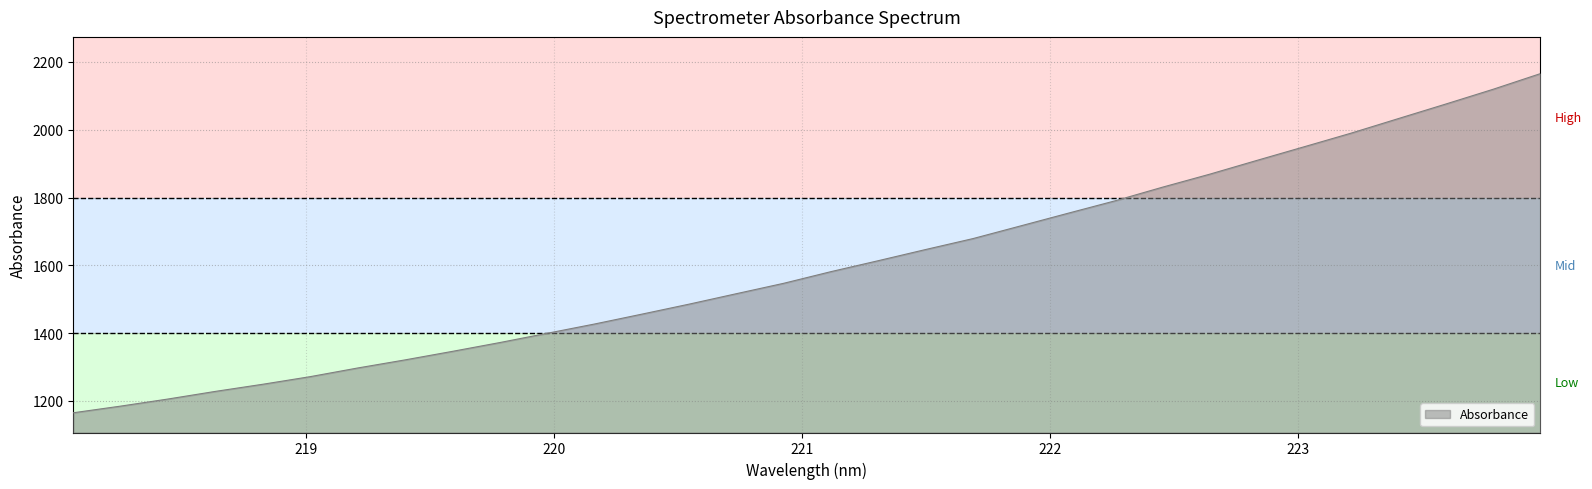

Reading left to right, extract all data points from this chart.

1164.8	1184.5	1205.4	1227.9	1249.0	1271.4	1296.9	1320.8	1346.0	1371.9	1399.2	1426.6	1455.7	1485.3	1516.2	1546.9	1581.3	1613.6	1646.6	1678.8	1716.0	1753.2	1790.1	1830.2	1868.7	1909.4	1949.7	1990.2	2033.1	2075.9	2119.5	2165.6